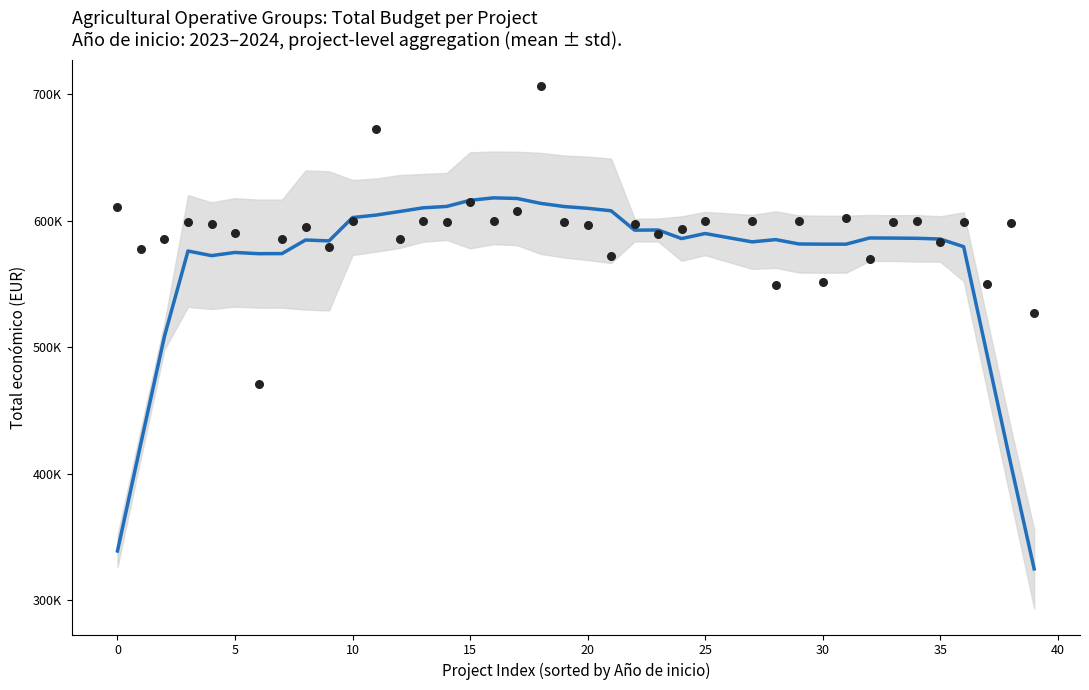

Between 11 and 22, which is larger?

11